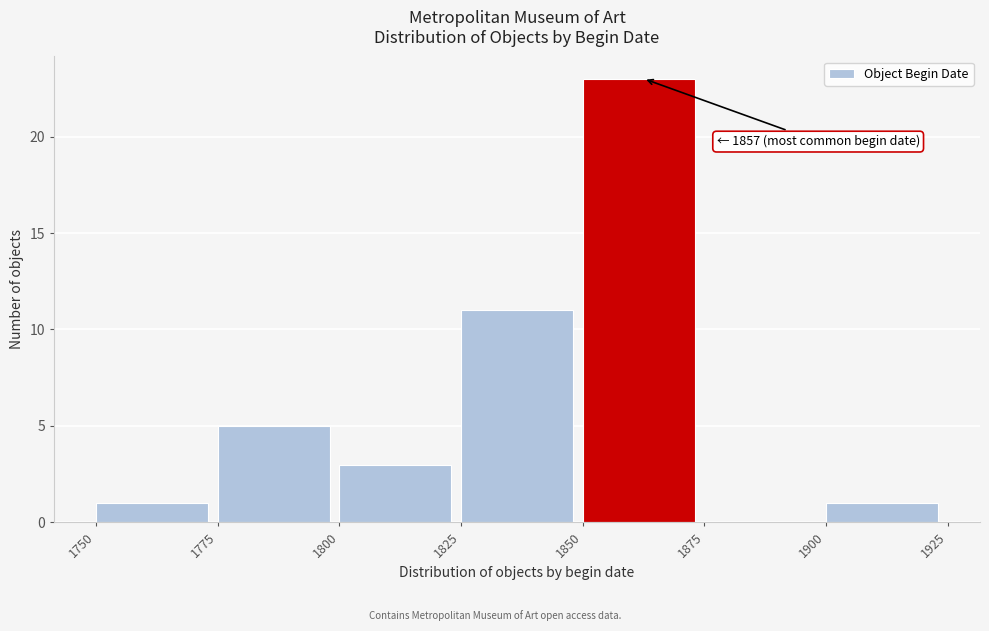

Over which range of the x-axis is the bar tallest?

1850 to 1875